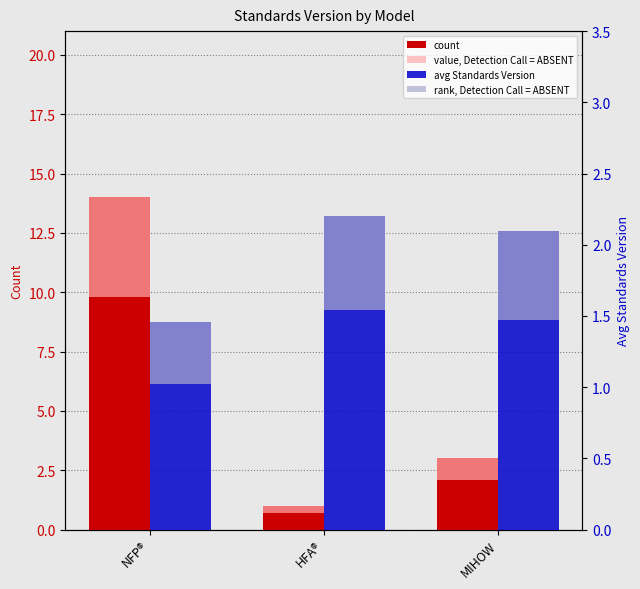

Reading left to right, extract all data points from this chart.

count: 14.0	1.0	3.0
value, Detection Call = ABSENT: 4.2	0.3	0.9
avg Standards Version: 1.5	2.2	2.1
rank, Detection Call = ABSENT: 0.4	0.7	0.6